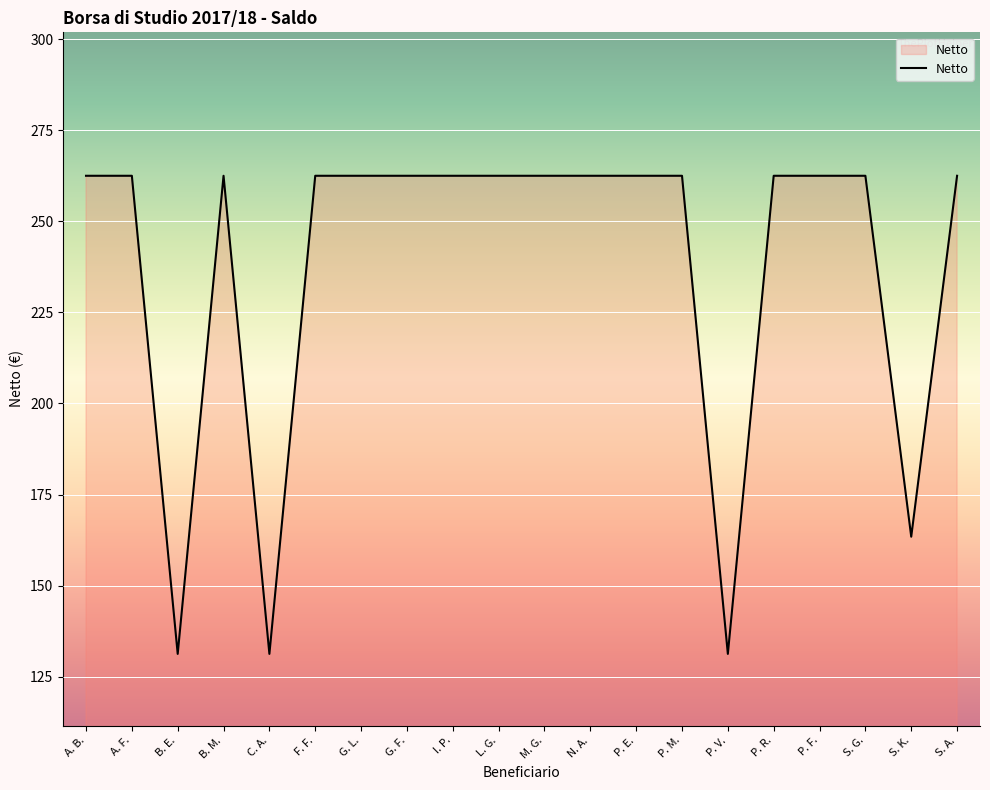

What is the sum of all values?

4757.0